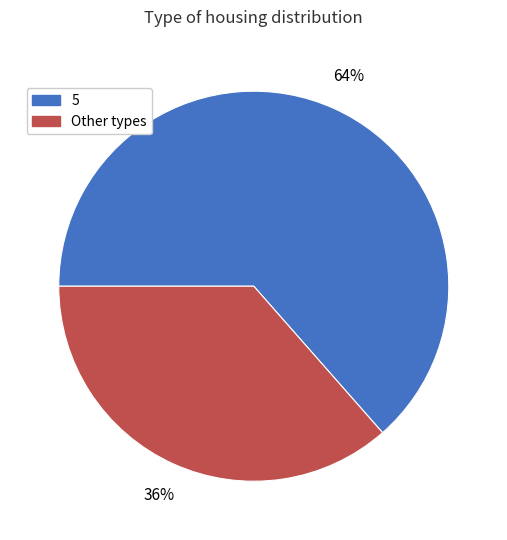

Do Other types and 5 together represent more than half of the pie?

Yes